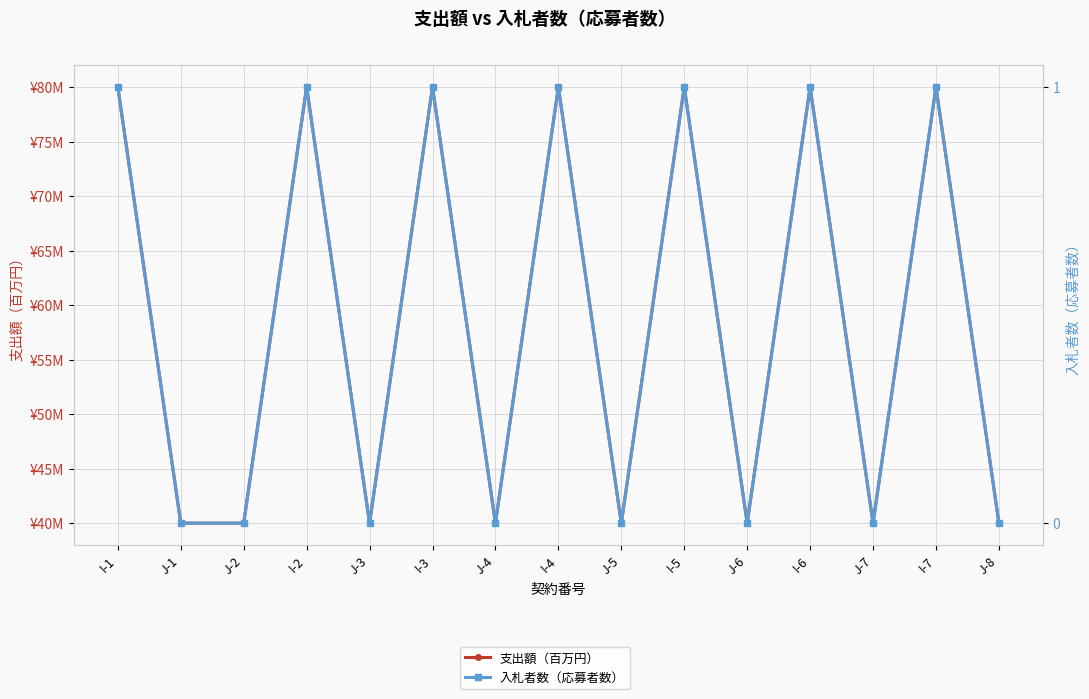

The value of 入札者数（応募者数） at I-7 is 1. True or false?

True